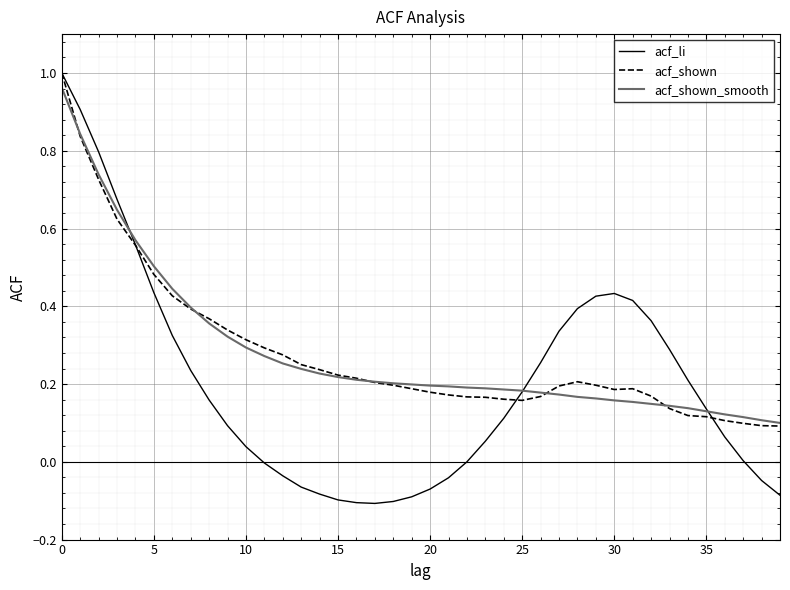

Which series has the largest range (max minus min)?

acf_li